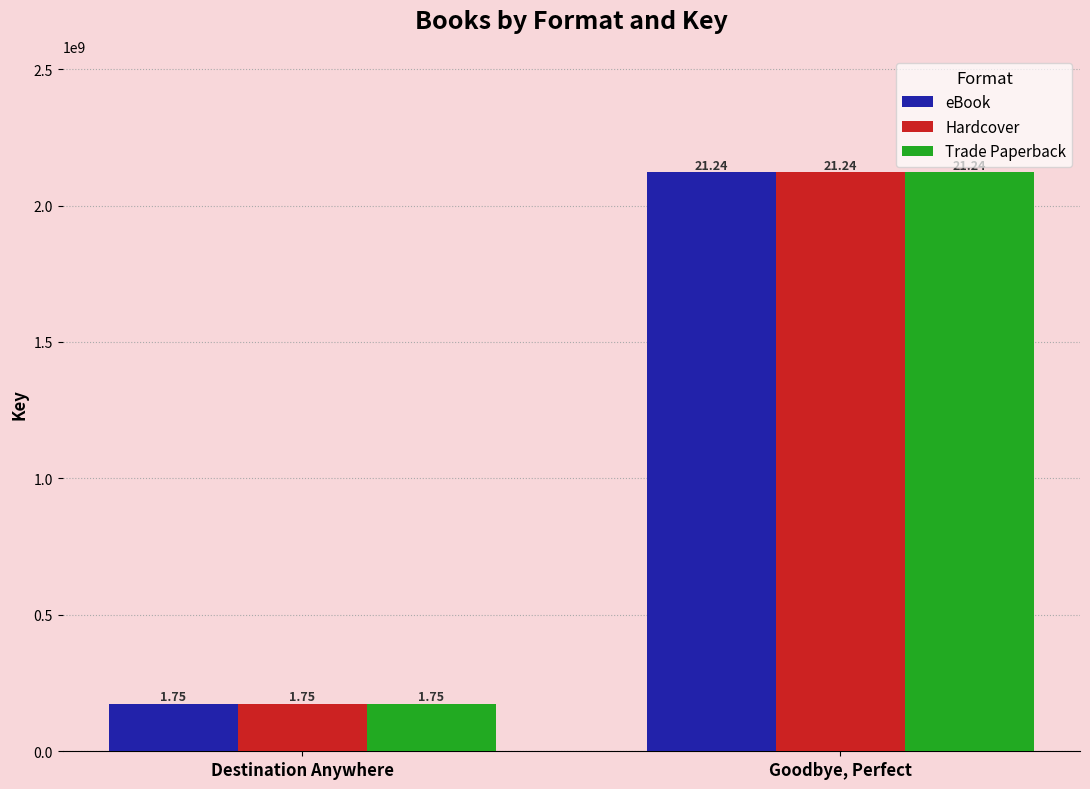

How many bars are there in each group?

3